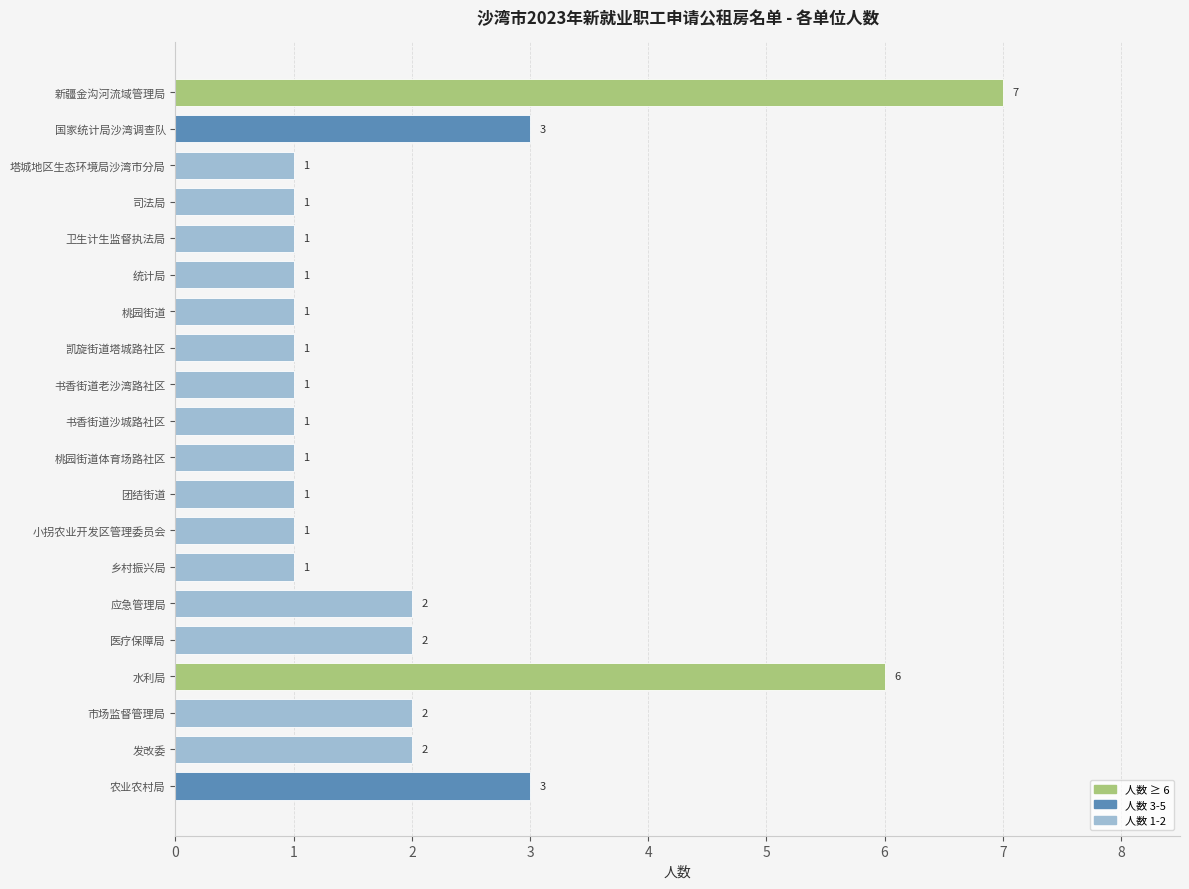

What is the ratio of the value at 市场监督管理局 to the value at 国家统计局沙湾调查队?

0.7